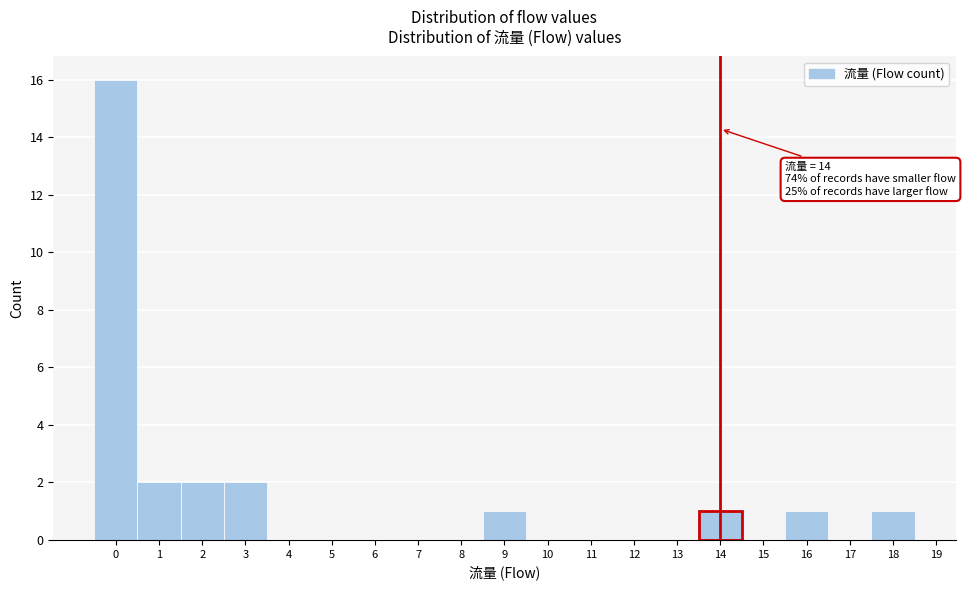

Which range on the x-axis has the tallest bar?

-0.5 to 0.5